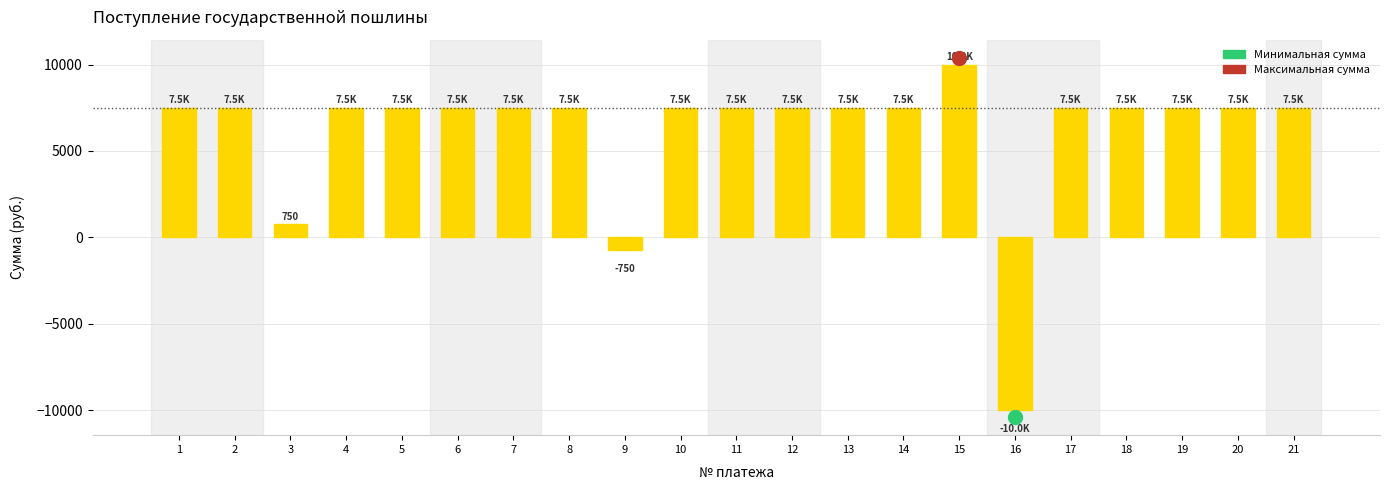

The value at 21 is 7500. True or false?

True